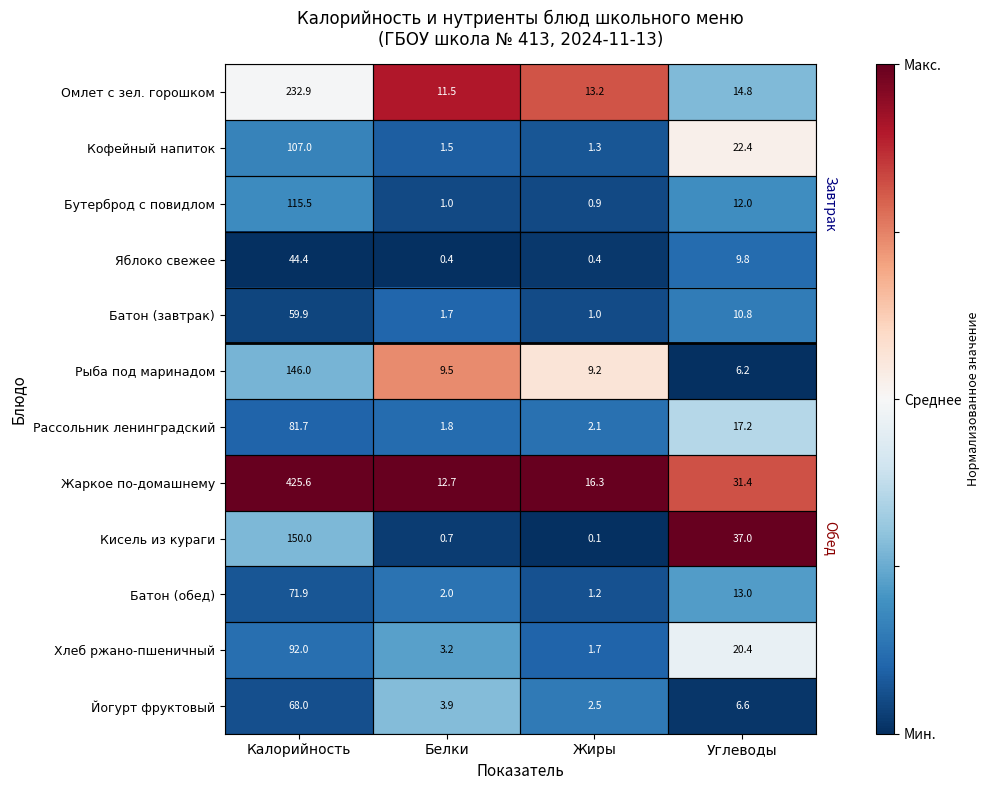

What is the difference between the second highest and minimum values in the Хлеб ржано-пшеничный series?

18.7